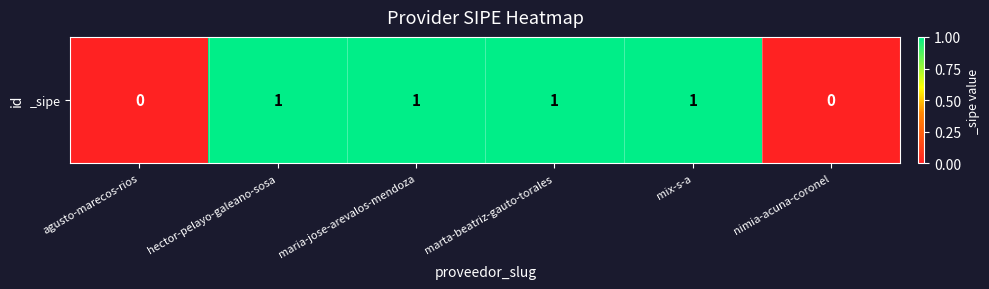

List the labels in order of value, smallest first.

agusto-marecos-rios, nimia-acuna-coronel, hector-pelayo-galeano-sosa, maria-jose-arevalos-mendoza, marta-beatriz-gauto-torales, mix-s-a